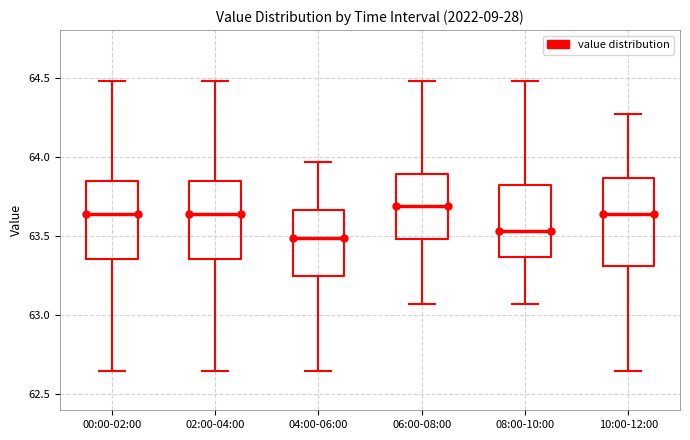

Where is the upper edge of the box for 06:00-08:00 on the y-axis? The values are not printed on the chart, so give them approximately, as read against the axis.

63.90